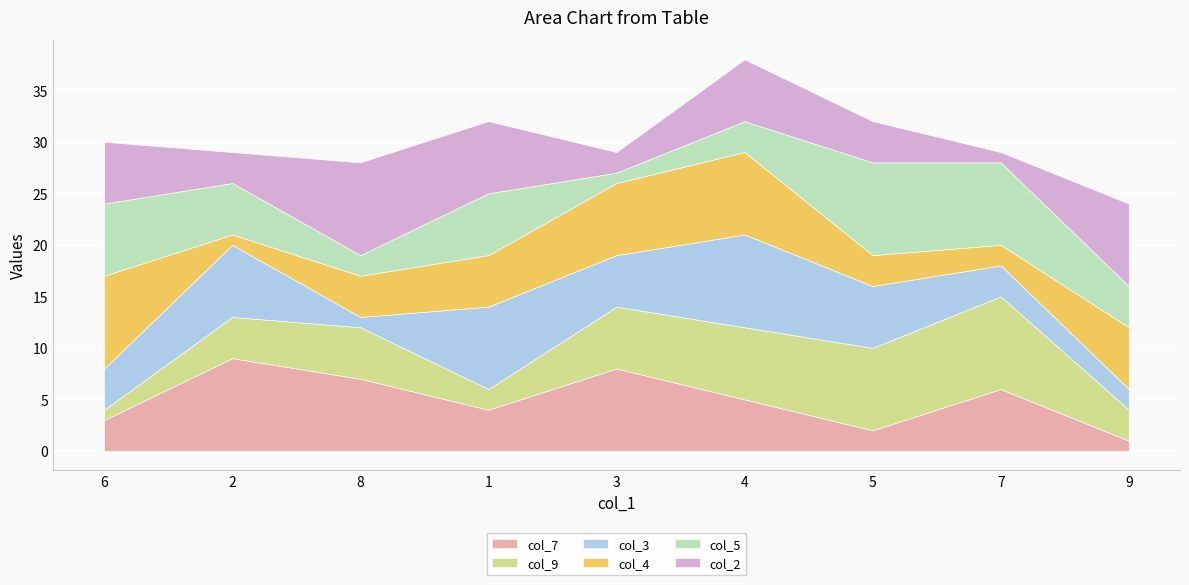

What is the sum of the col_4 values at 3 and 8?

11